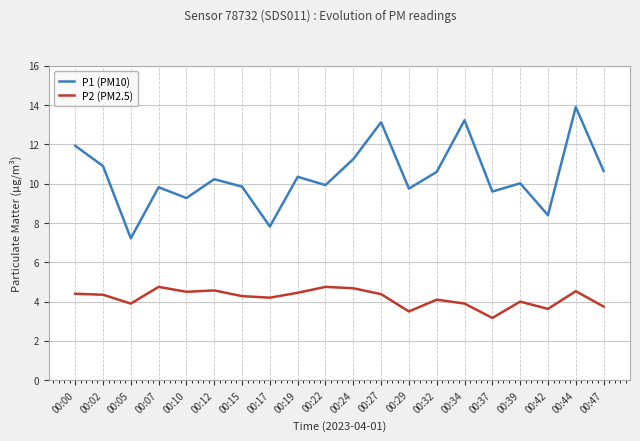

True or false: P1 (PM10) and P2 (PM2.5) cross at least once.

False